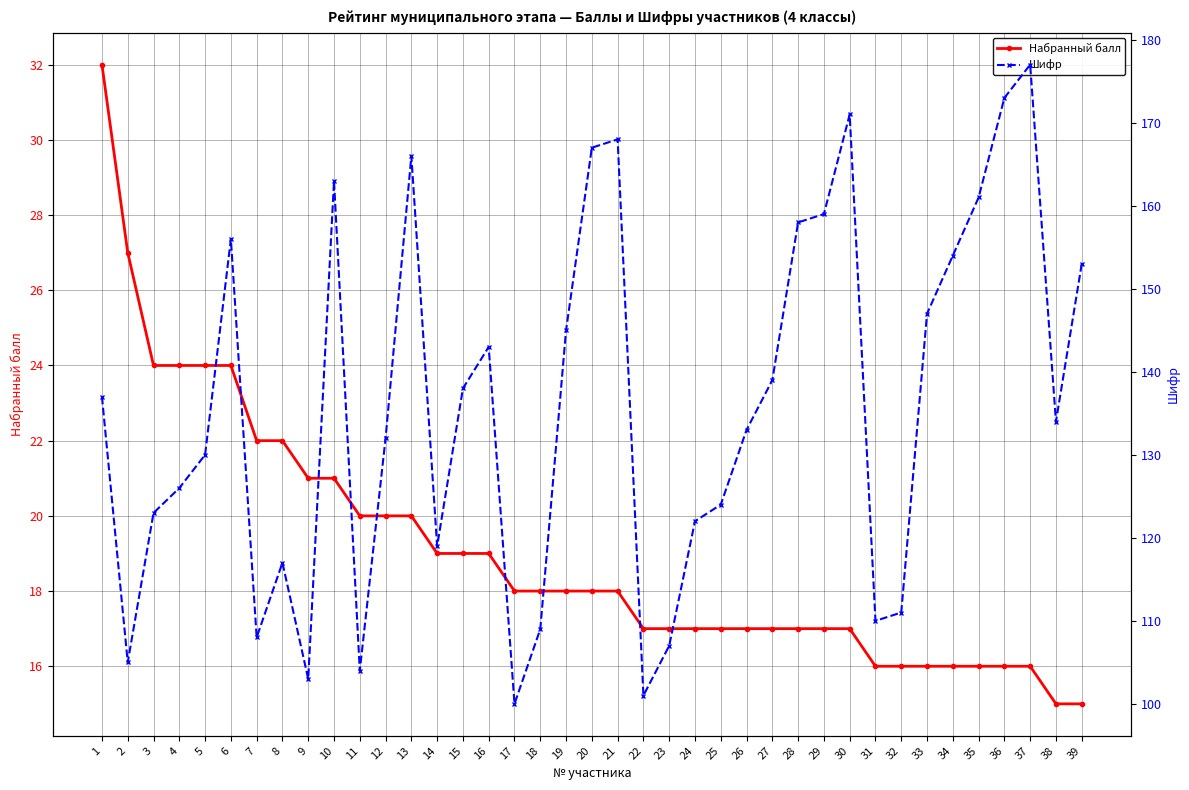

True or false: Набранный балл and Шифр intersect in this chart.

False